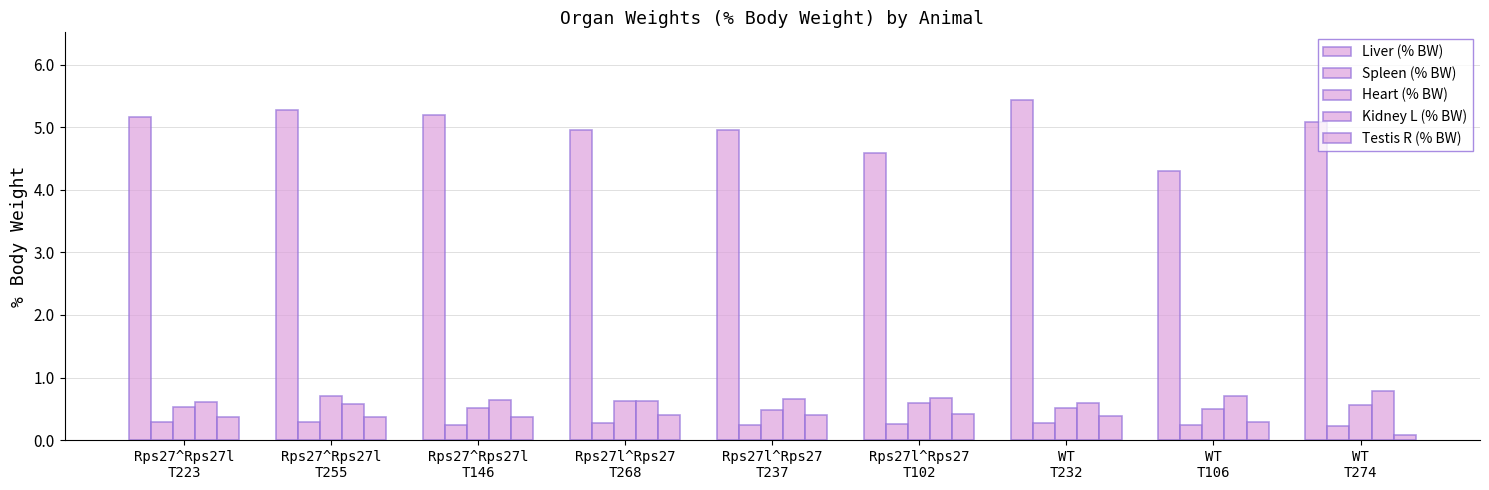

Which category has the lowest value across all series?

WT
T274